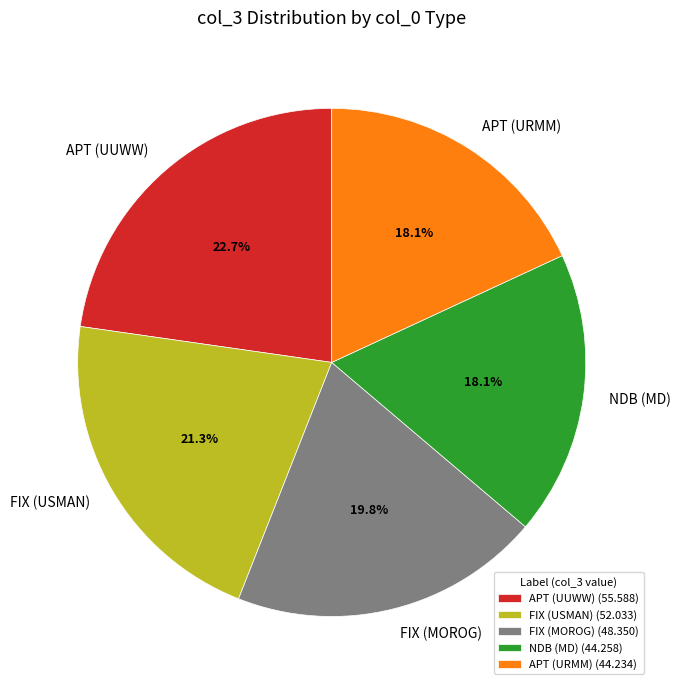

Approximately how many times larger is the value at FIX (USMAN) compared to APT (URMM)?

1.2